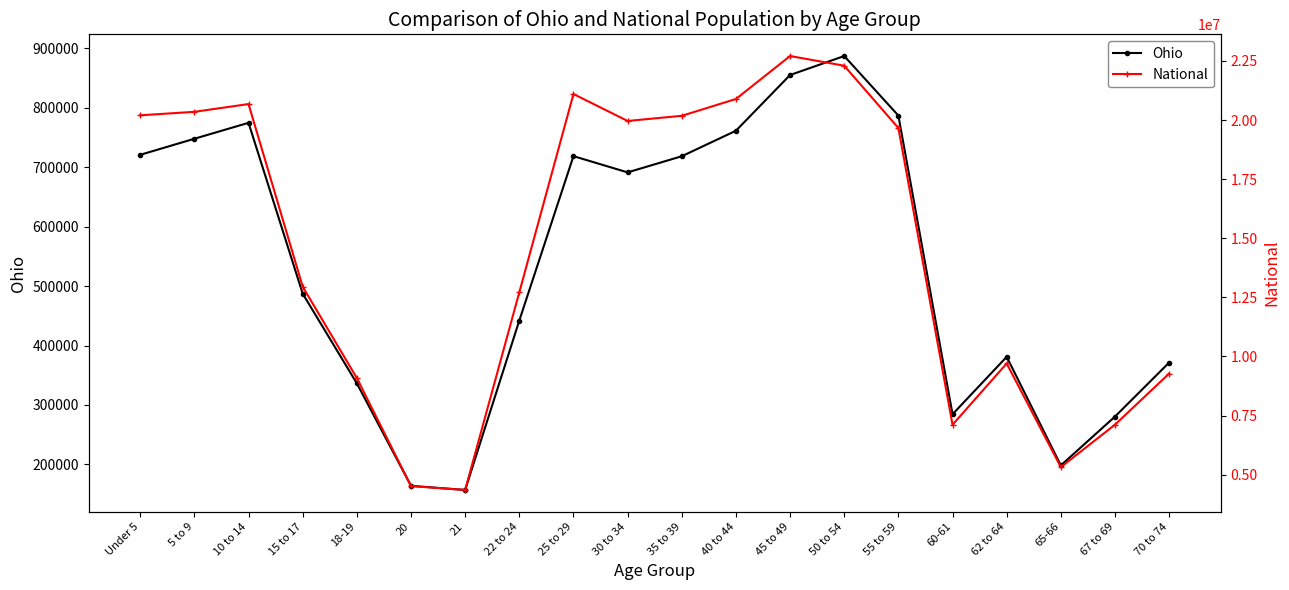

At which label does Ohio reach its peak?

50 to 54